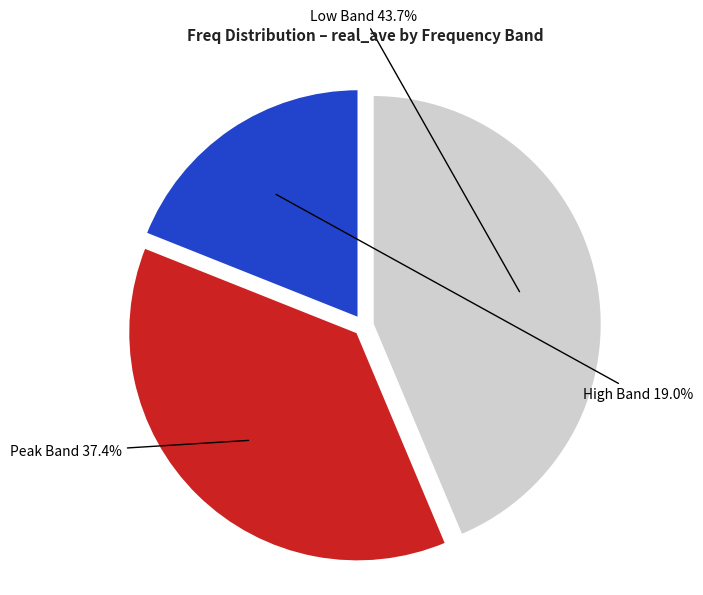

Does any single category account for the majority?

No